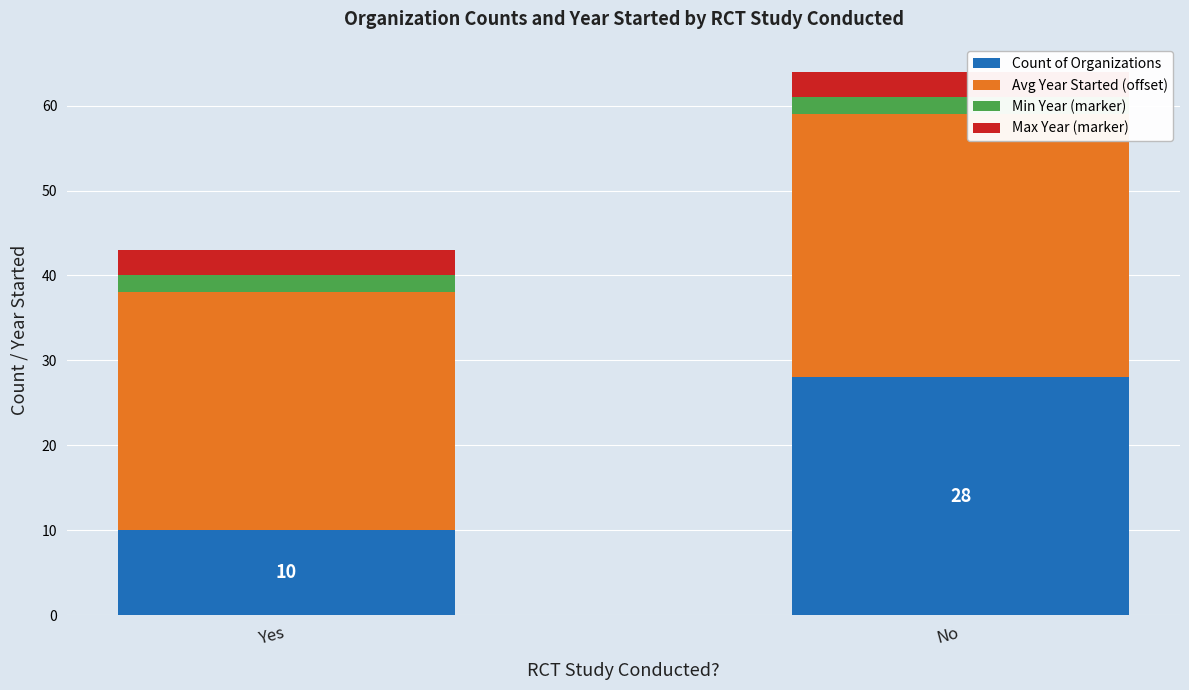

What is the lowest value of the Count of Organizations series?

10